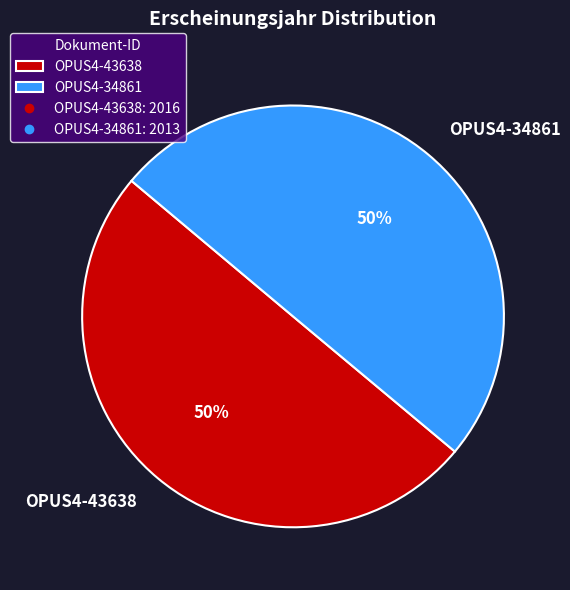

Combined, do OPUS4-43638 and OPUS4-34861 account for over 50%?

Yes